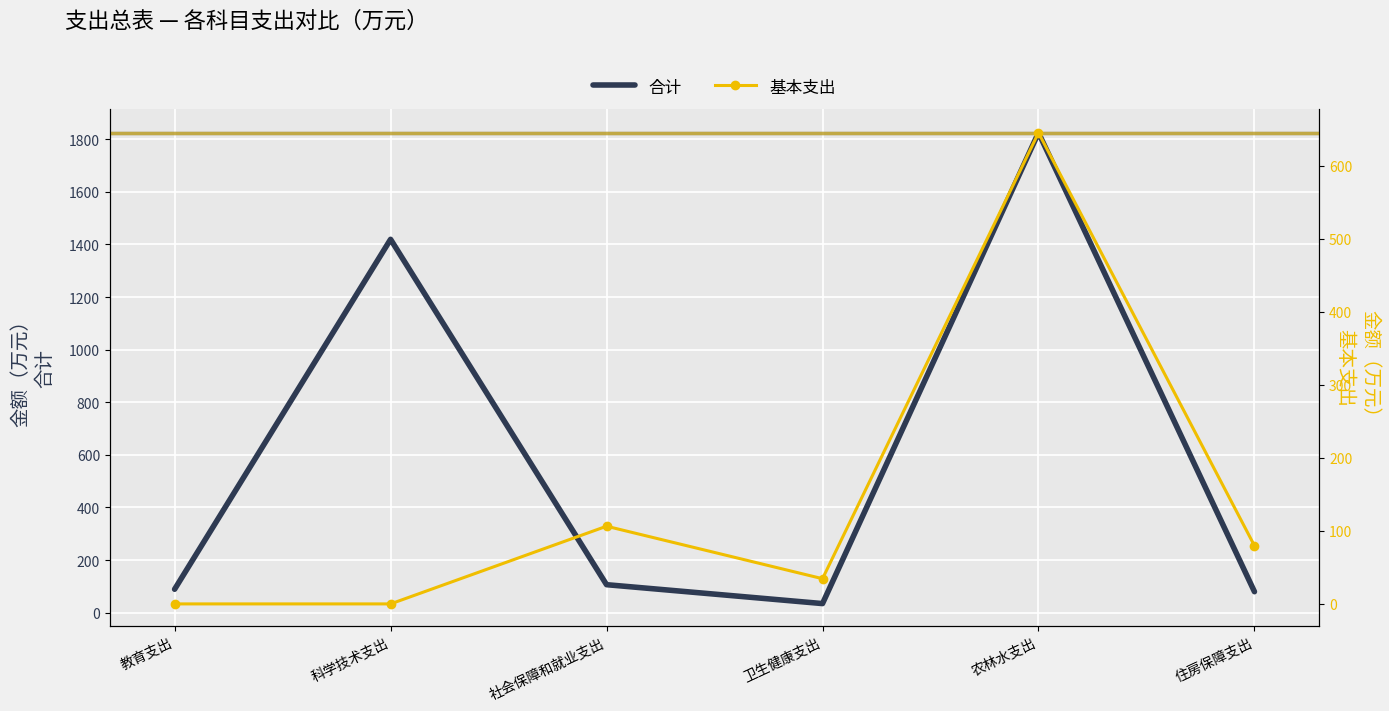

Reading left to right, what are all the values shown in this chart?

合计: 教育支出=89.0	科学技术支出=1419.5	社会保障和就业支出=106.4	卫生健康支出=34.5	农林水支出=1824.9	住房保障支出=79.7
基本支出: 教育支出=0.0	科学技术支出=0.0	社会保障和就业支出=106.4	卫生健康支出=34.5	农林水支出=645.3	住房保障支出=79.7